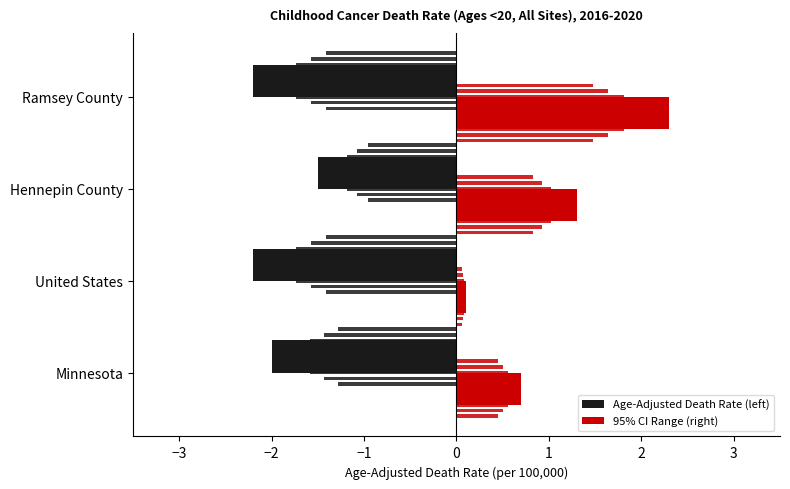

The Age-Adjusted Death Rate (left) series shows -3.2 at Minnesota. True or false?

False